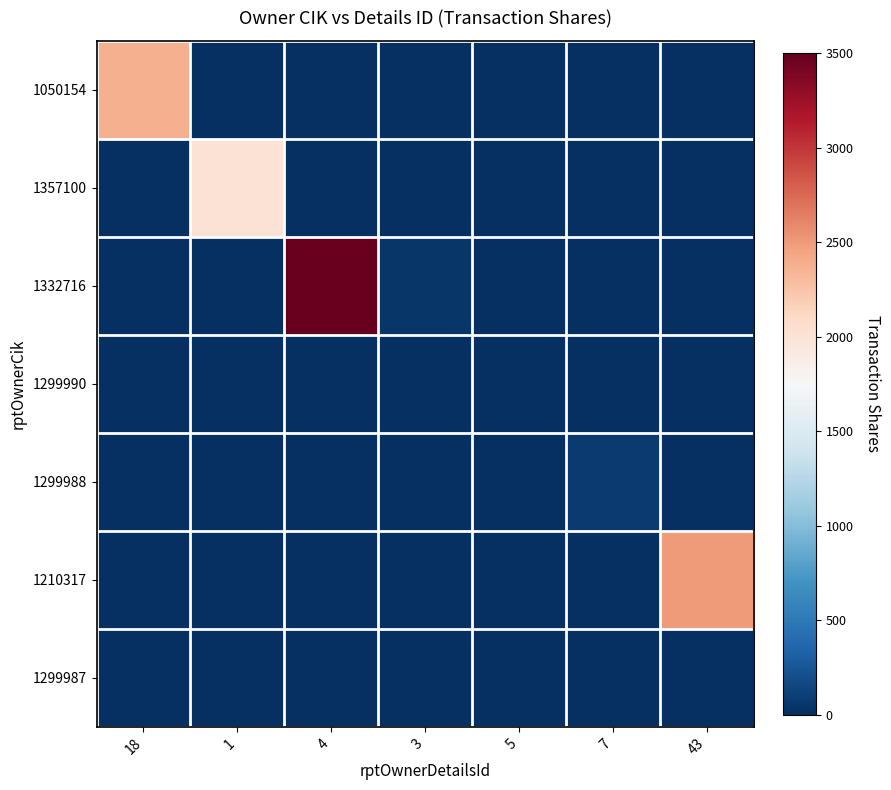

Reading left to right, list all the values displayed in this chart.

1050154: 18=2366	1=0	4=0	3=0	5=0	7=0	43=0
1357100: 18=0	1=2000	4=0	3=0	5=0	7=0	43=0
1332716: 18=0	1=0	4=3500	3=50	5=0	7=0	43=0
1299990: 18=0	1=0	4=0	3=0	5=0	7=0	43=0
1299988: 18=0	1=0	4=0	3=0	5=0	7=72	43=0
1210317: 18=0	1=0	4=0	3=0	5=10	7=0	43=2500
1299987: 18=0	1=0	4=0	3=0	5=0	7=0	43=0